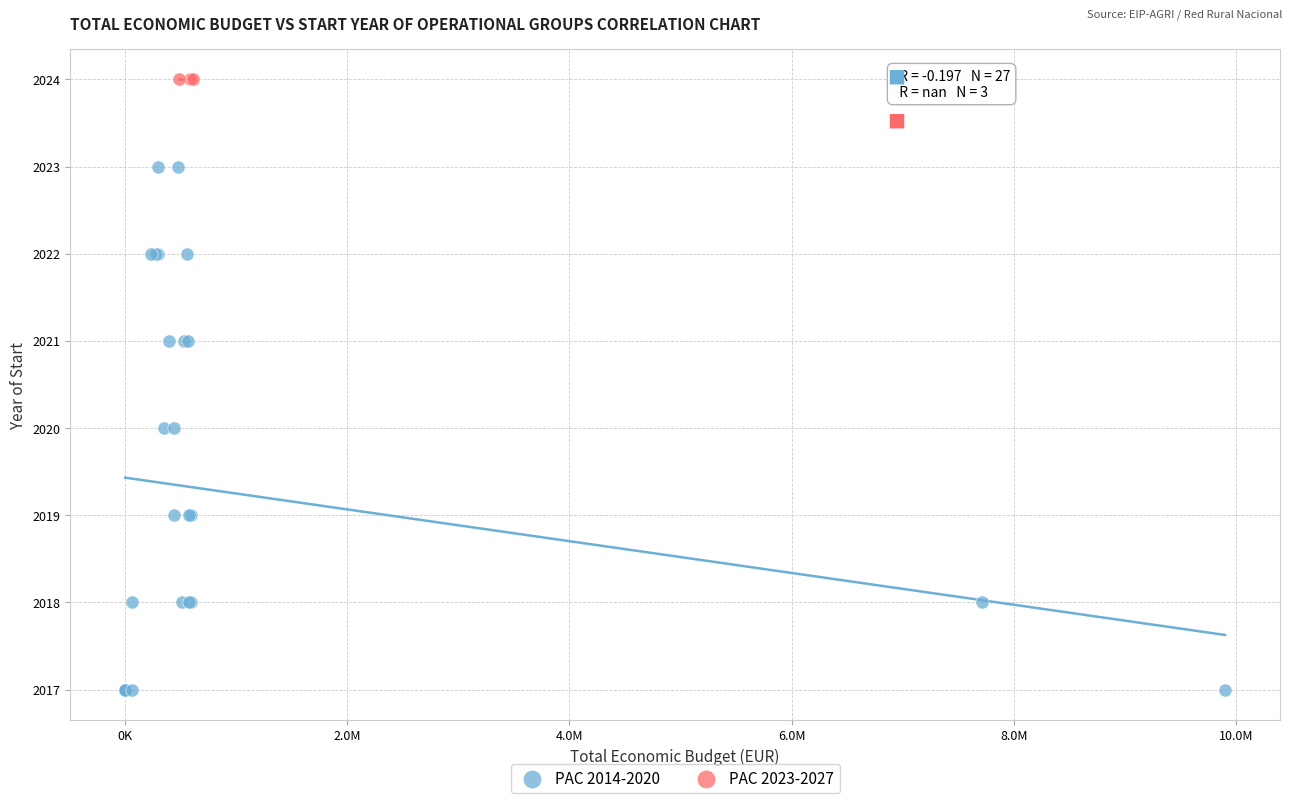

Which series contains the highest Y value?

PAC 2023-2027